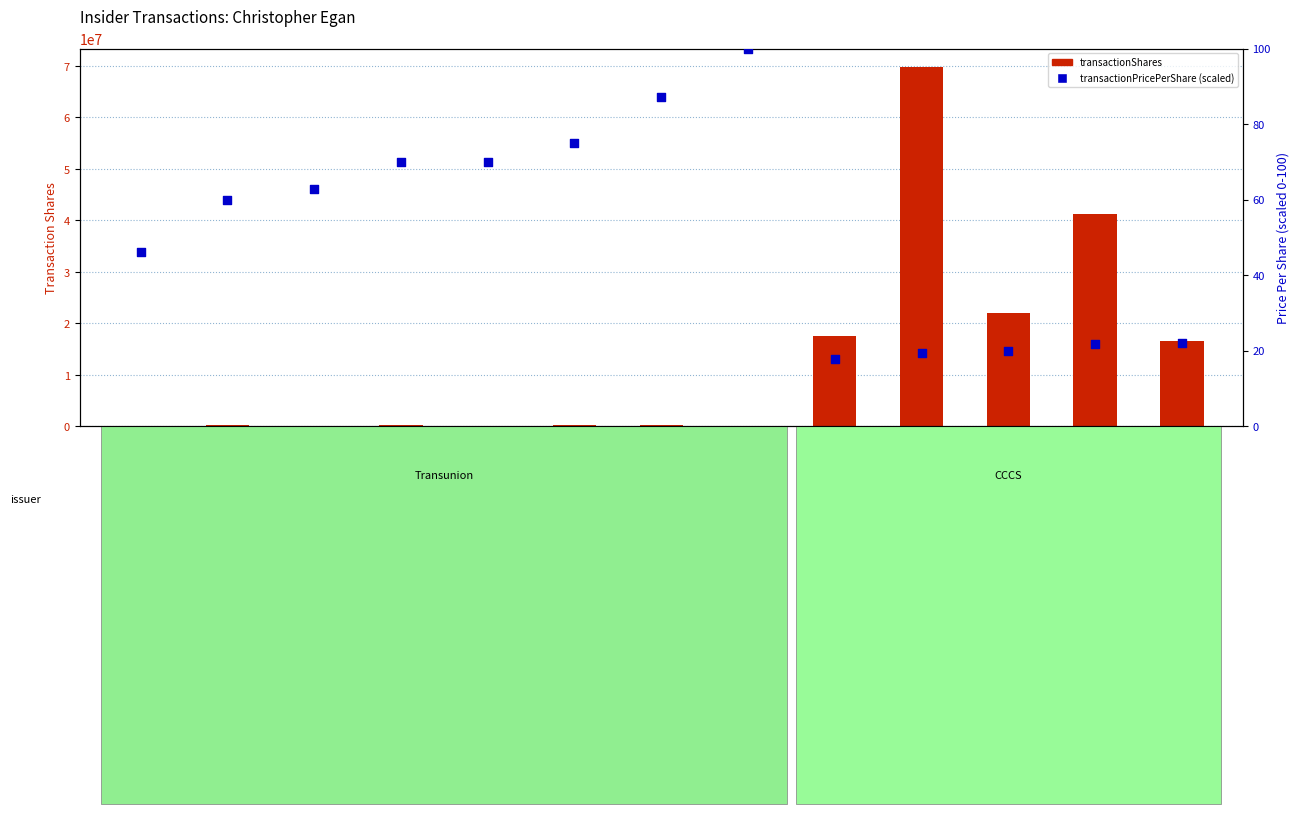

What are all the series names shown in the legend?

transactionShares, transactionPricePerShare (scaled)